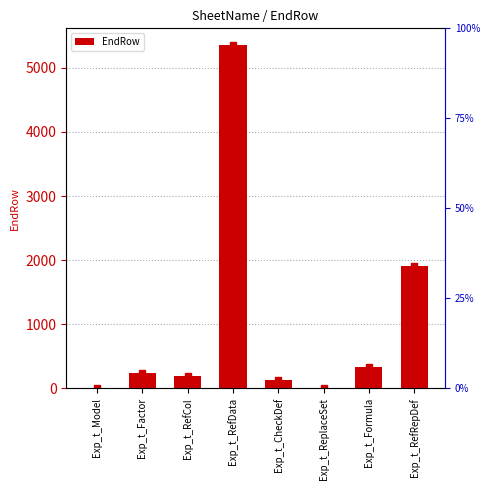

Reading left to right, extract all data points from this chart.

11	243	192	5349	126	3	339	1903